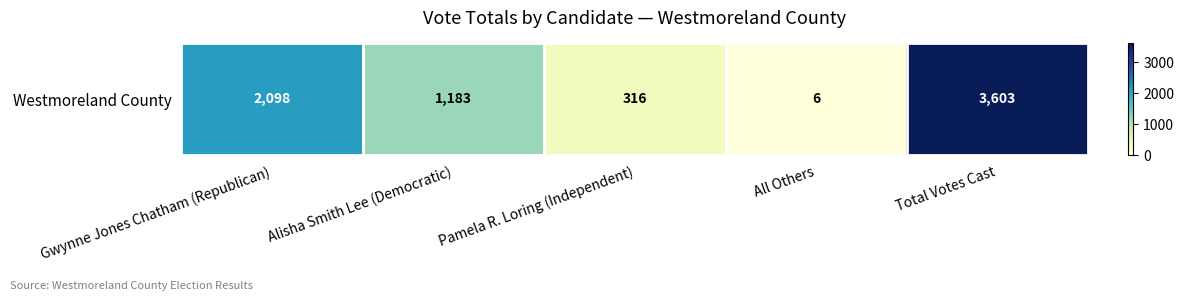

Rank the categories by value from lowest to highest.

All Others, Pamela R. Loring (Independent), Alisha Smith Lee (Democratic), Gwynne Jones Chatham (Republican), Total Votes Cast